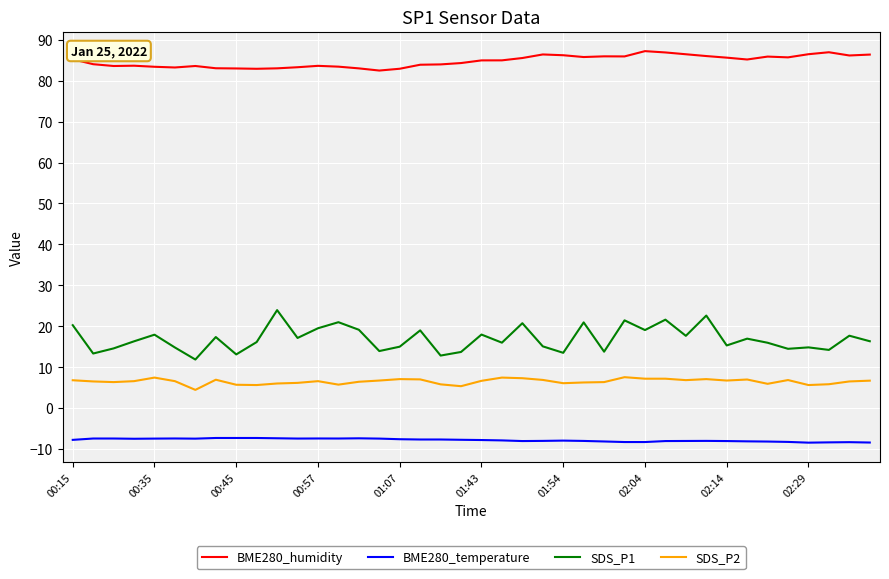

What is the smallest value displayed?

-8.4